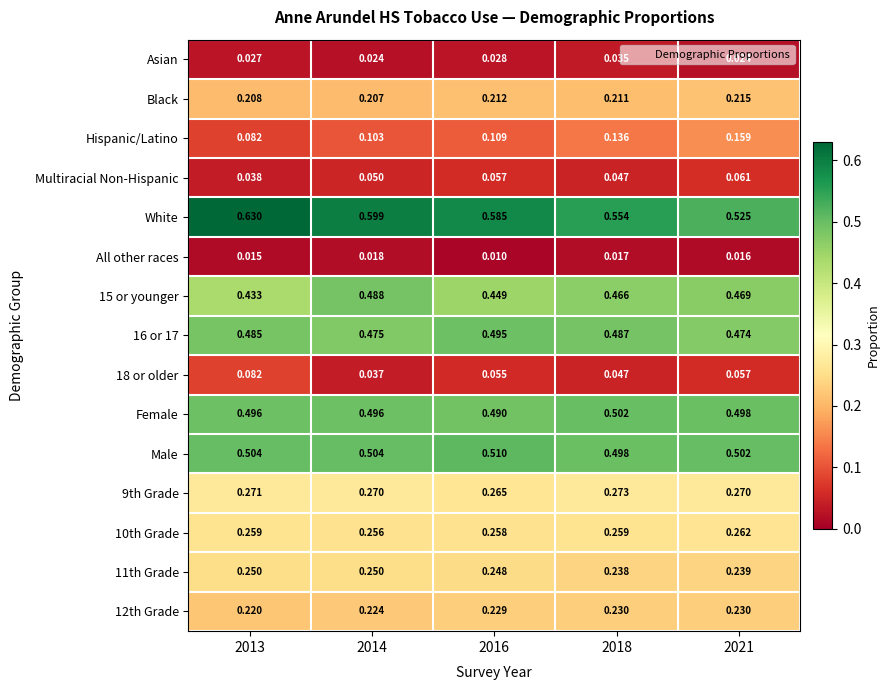

At 2016, list the series in order from largest to smallest.

White, Male, 16 or 17, Female, 15 or younger, 9th Grade, 10th Grade, 11th Grade, 12th Grade, Black, Hispanic/Latino, Multiracial Non-Hispanic, 18 or older, Asian, All other races